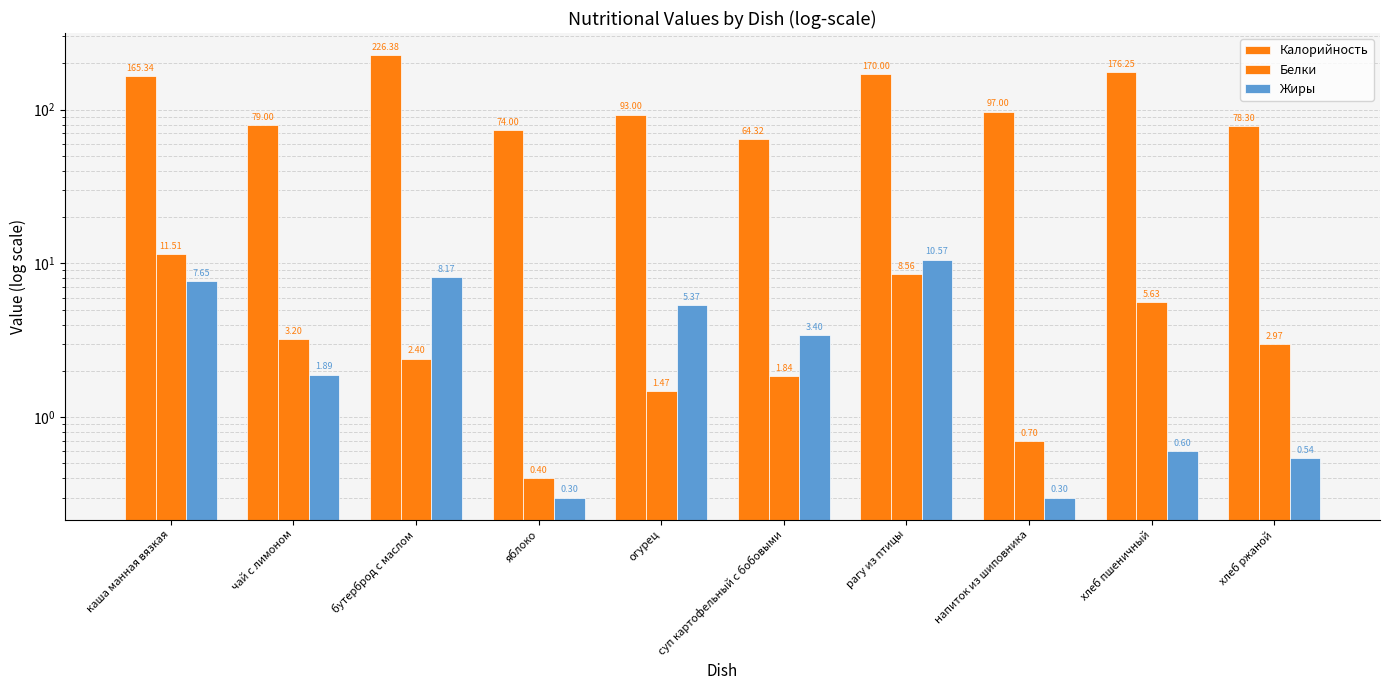

How many series are shown in this chart?

3